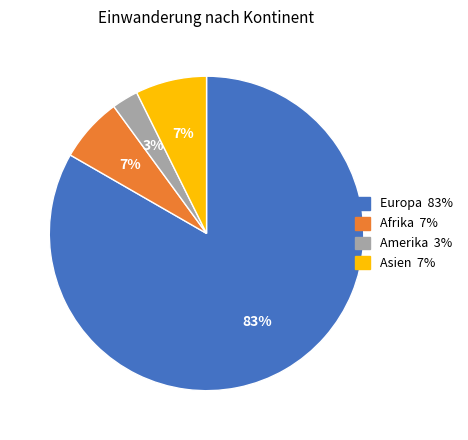

To the nearest percent, what is the average slice percentage?

25%